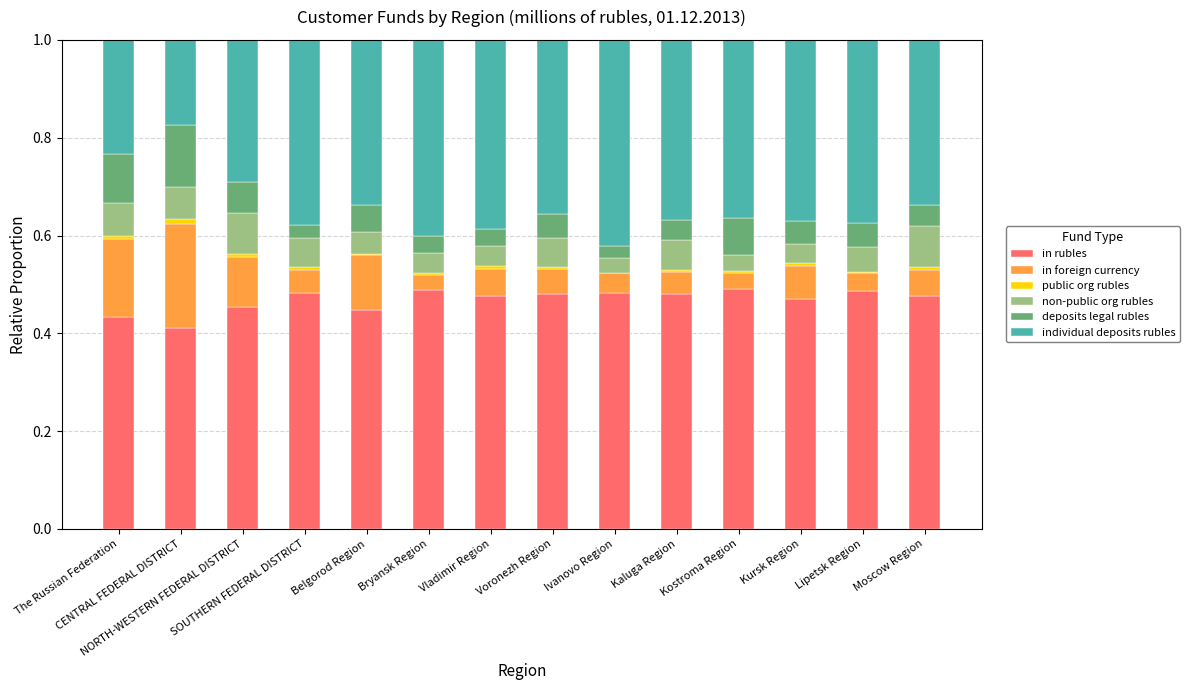

How many series are shown in this chart?

6